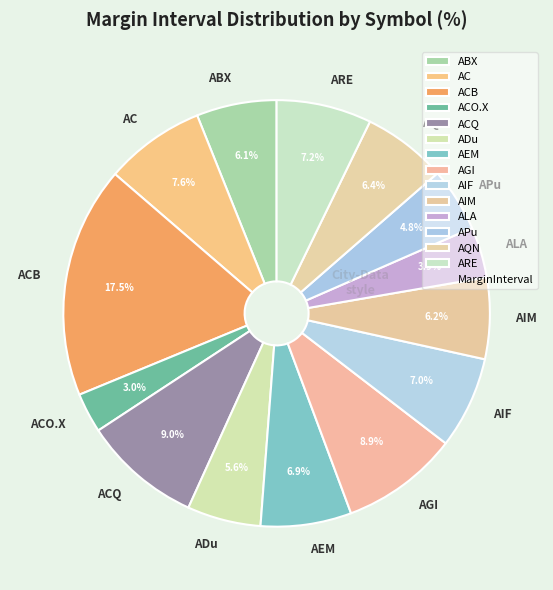

How many slices are in this pie chart?

14